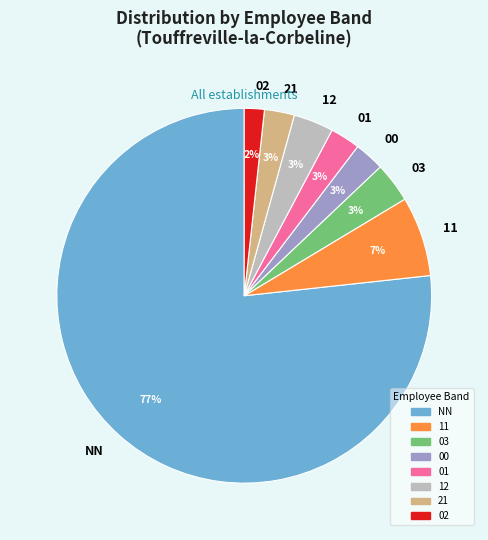

What percentage is the 00 slice, to the nearest percent?

3%